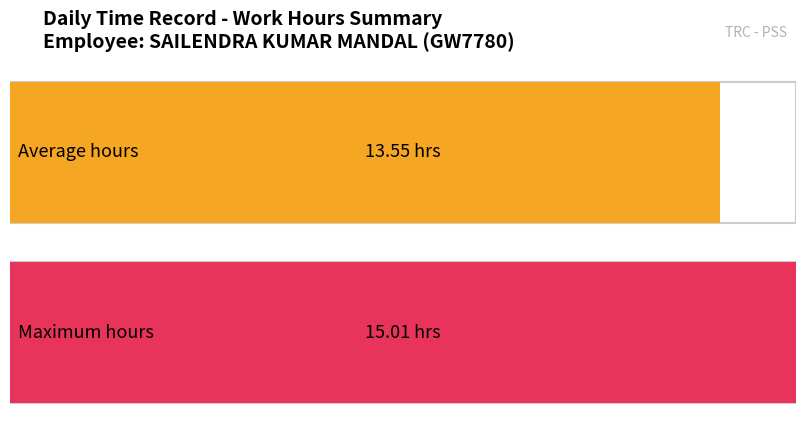

What is the average value?

13.5